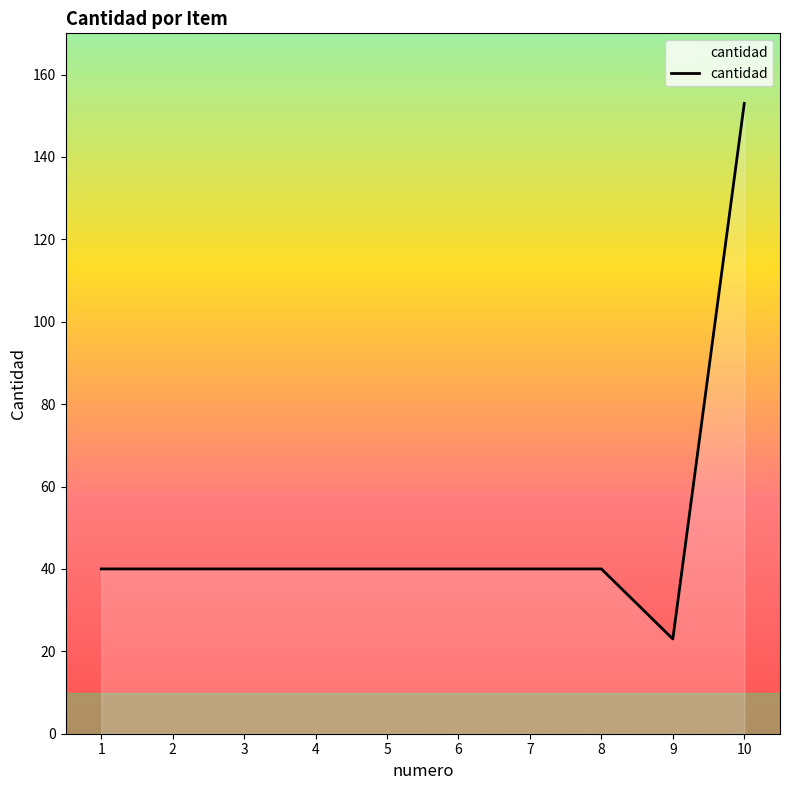

What is the smallest value displayed?

23